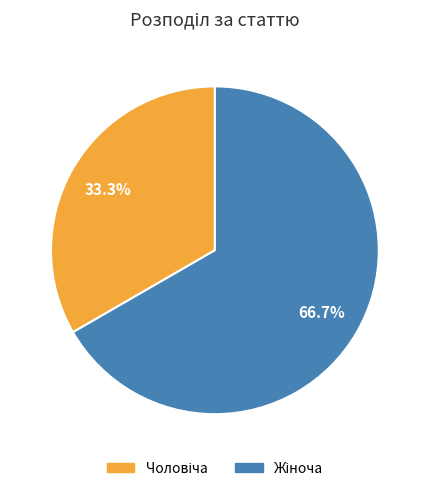

Does any single category account for the majority?

Yes